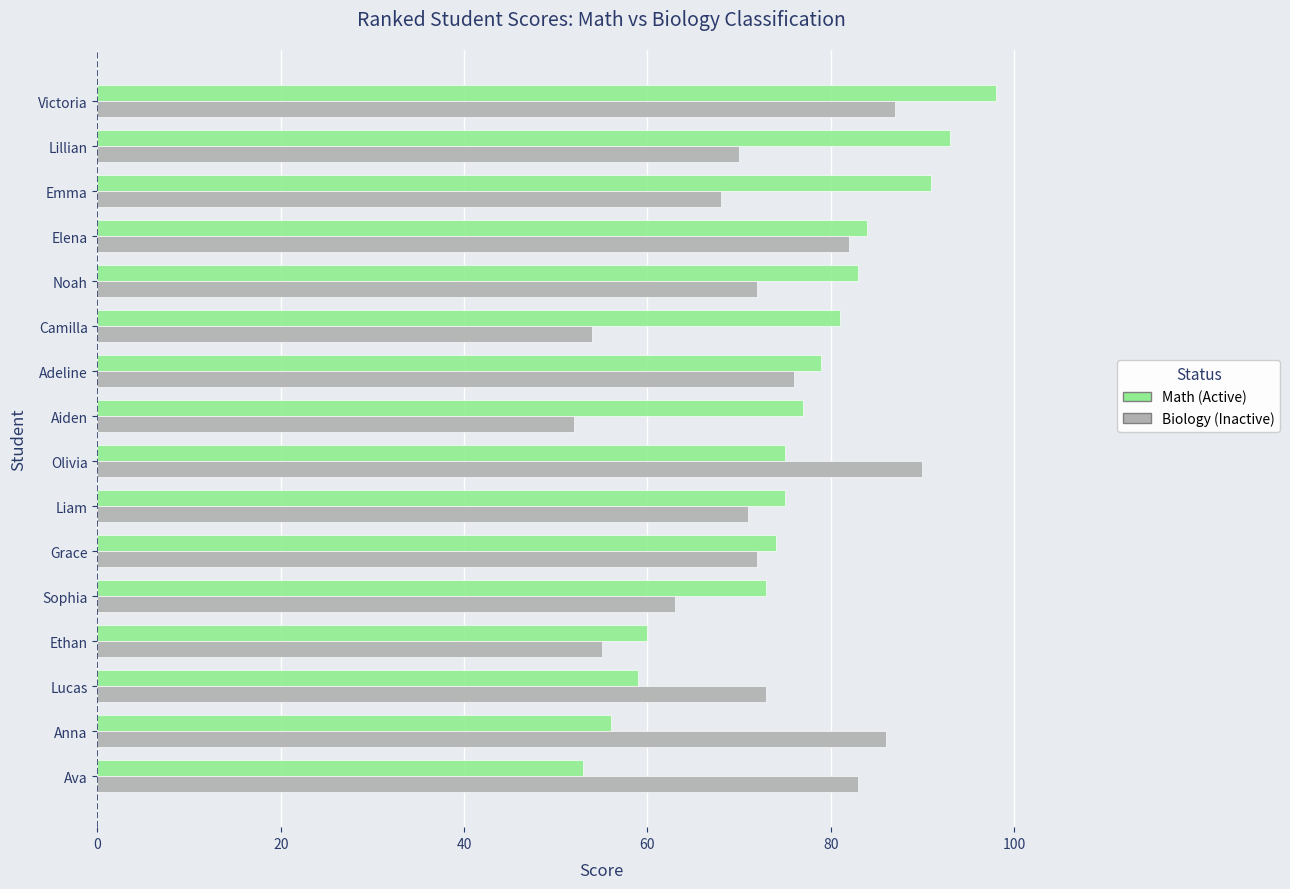

Is the value of Math (Active) at Elena greater than the value of Biology (Inactive) at Grace?

Yes